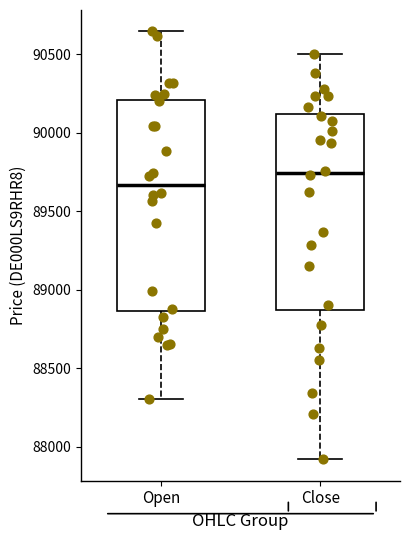

Reading left to right, read every box against the y-axis: the position of its median line, the range the box covers, and the ends of its whiskers. The values are not printed on the chart, so give them approximately, as read against the axis.

Open: median 89650, box 88850 to 90200, whiskers 88300 to 90650
Close: median 89750, box 88850 to 90100, whiskers 87900 to 90500